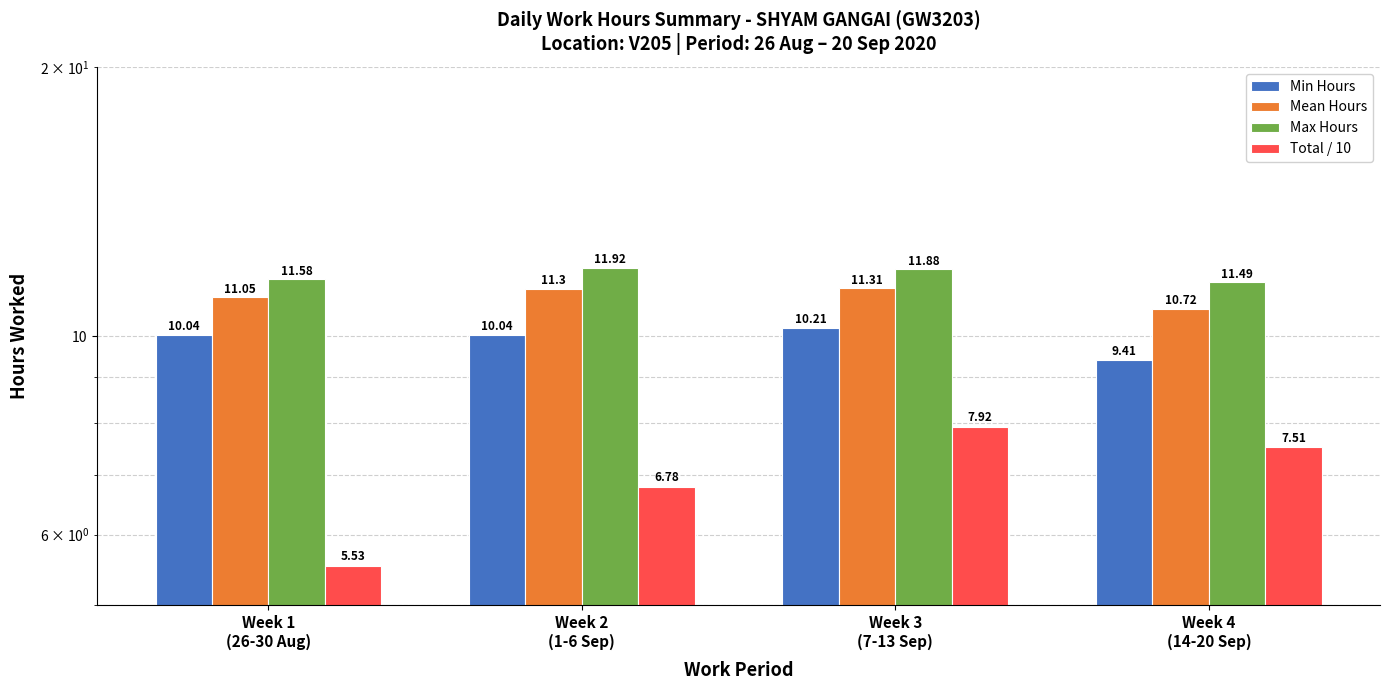

How many bars are there in each group?

4